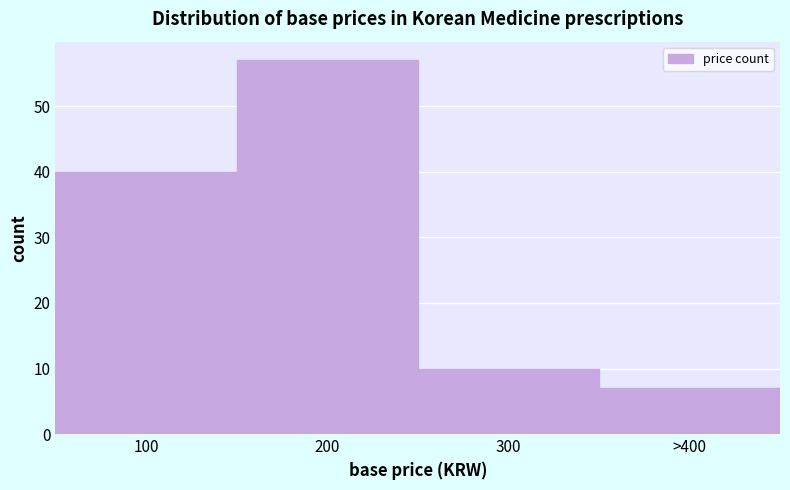

Reading right to left, transcribe all the data shown in this chart.

>400=7	300=10	200=57	100=40